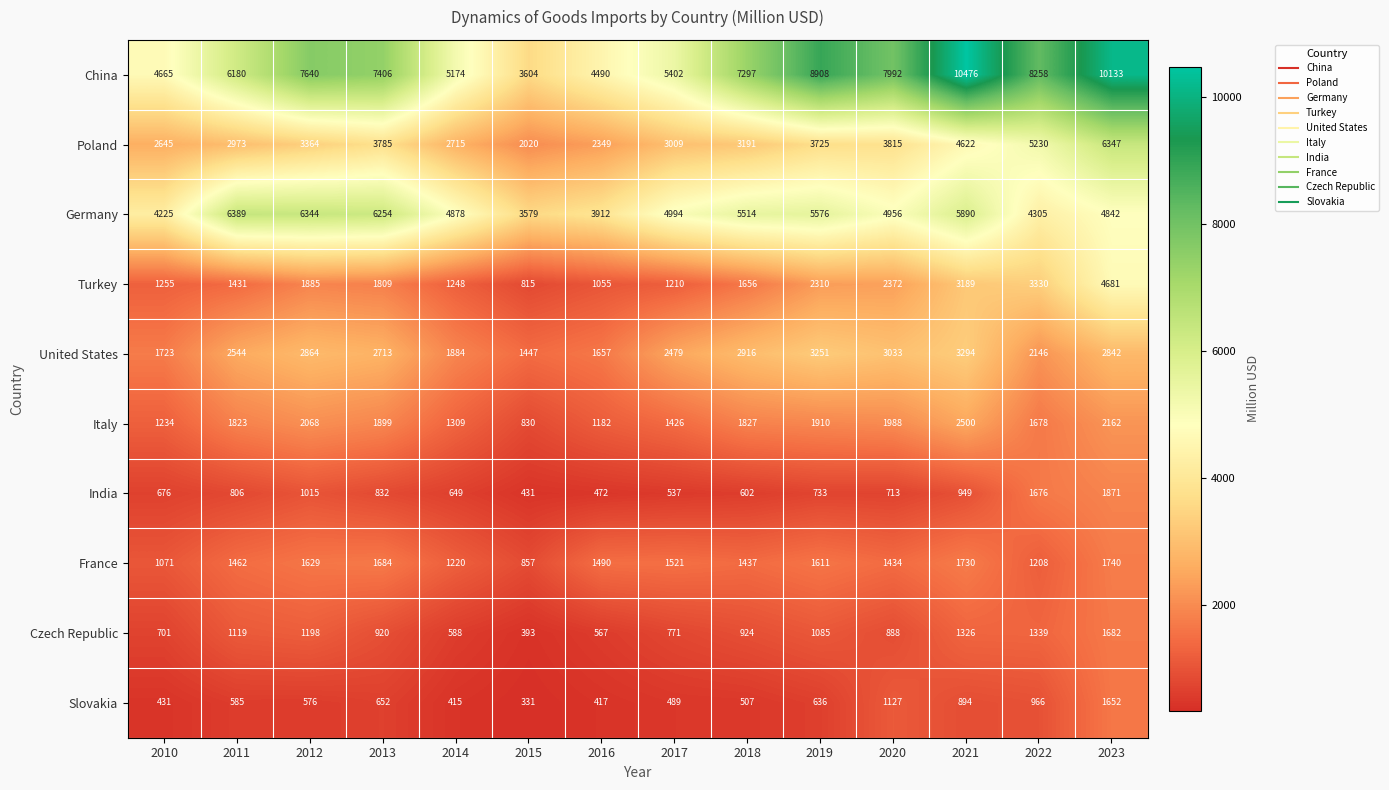

At how many categories does at least one series exceed 1767?

14